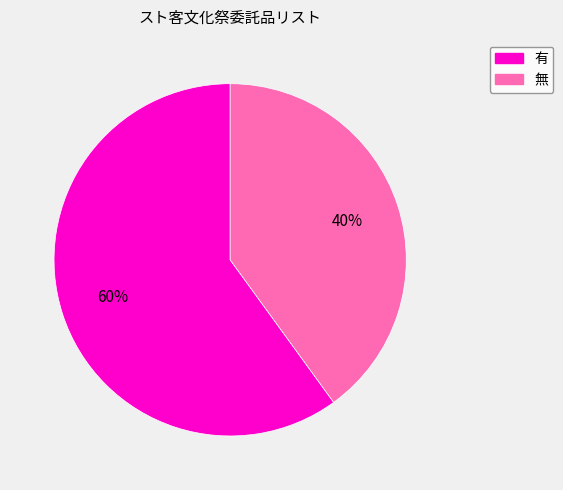

To the nearest percent, what is the difference between the largest and smallest slice percentages?

20%